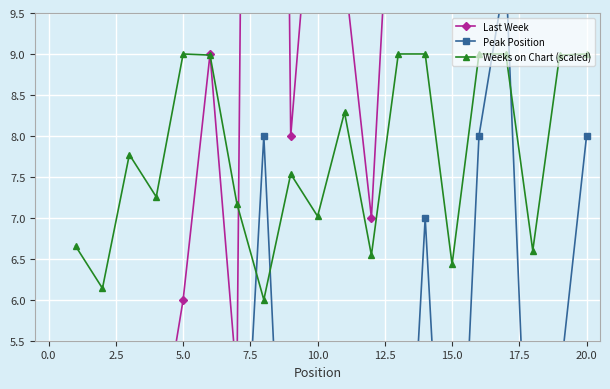

The Weeks on Chart (scaled) series shows 7.0 at 10.0. True or false?

True